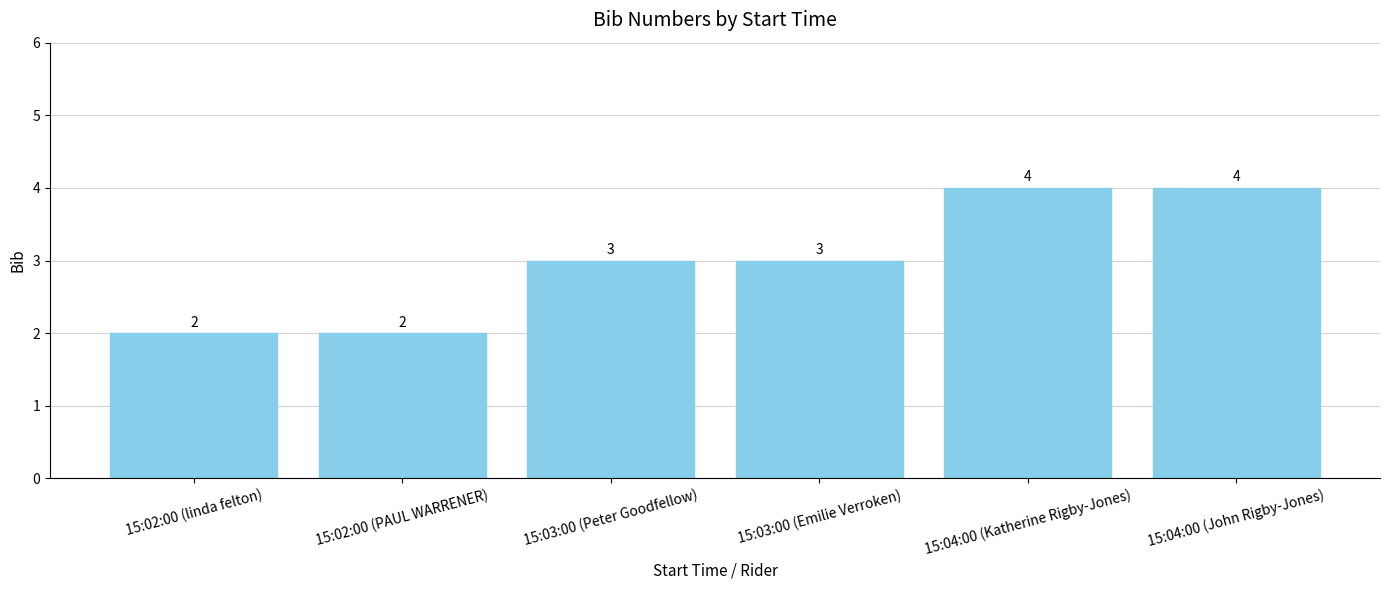

What is the greatest value displayed?

4